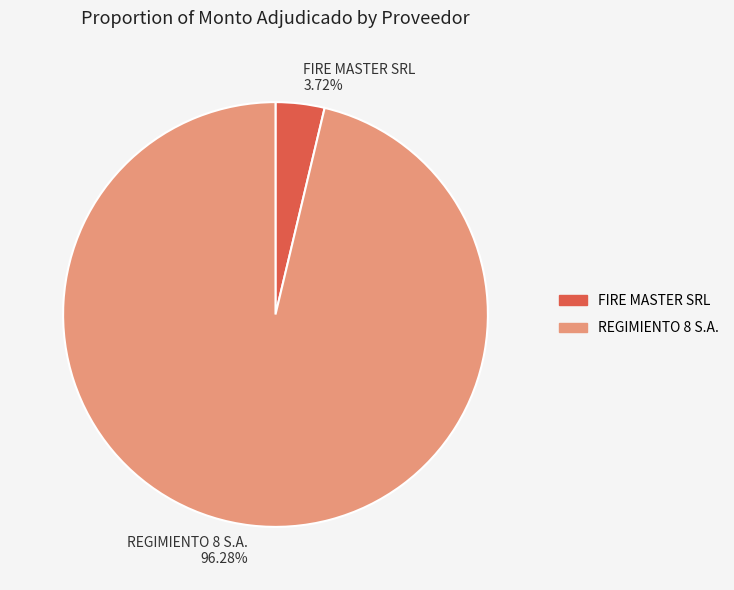

Between FIRE MASTER SRL 3.72% and REGIMIENTO 8 S.A. 96.28%, which is larger?

REGIMIENTO 8 S.A. 96.28%